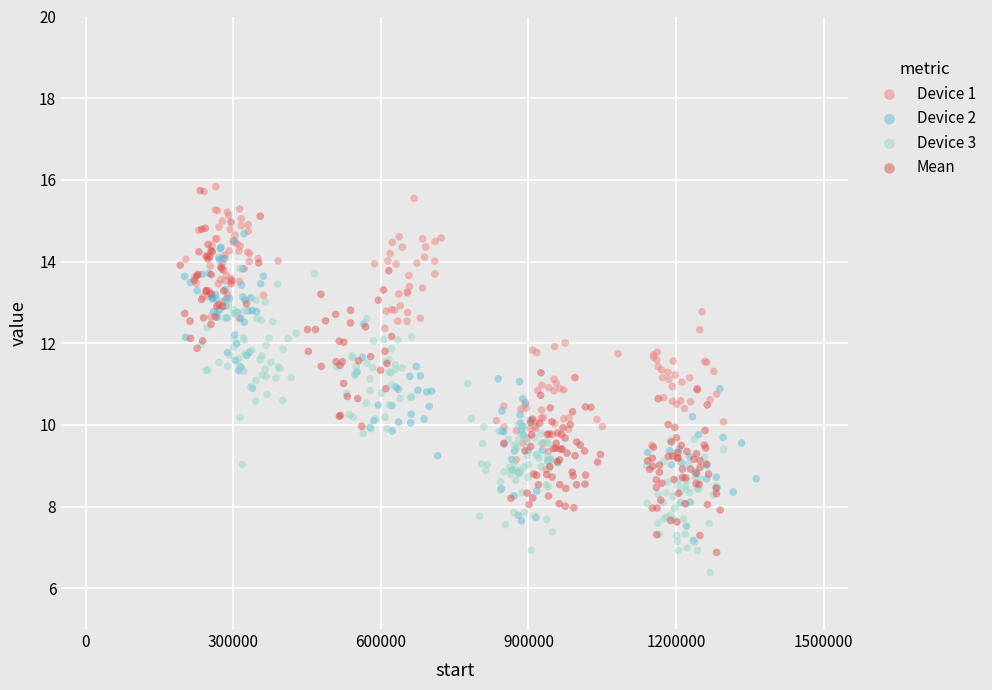

What are all the series names shown in the legend?

Device 1, Device 2, Device 3, Mean